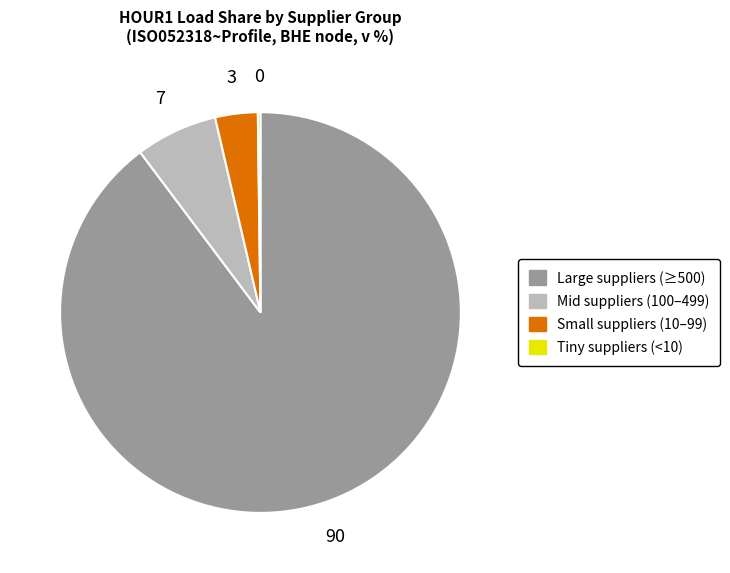

Is there a majority slice in this chart?

Yes